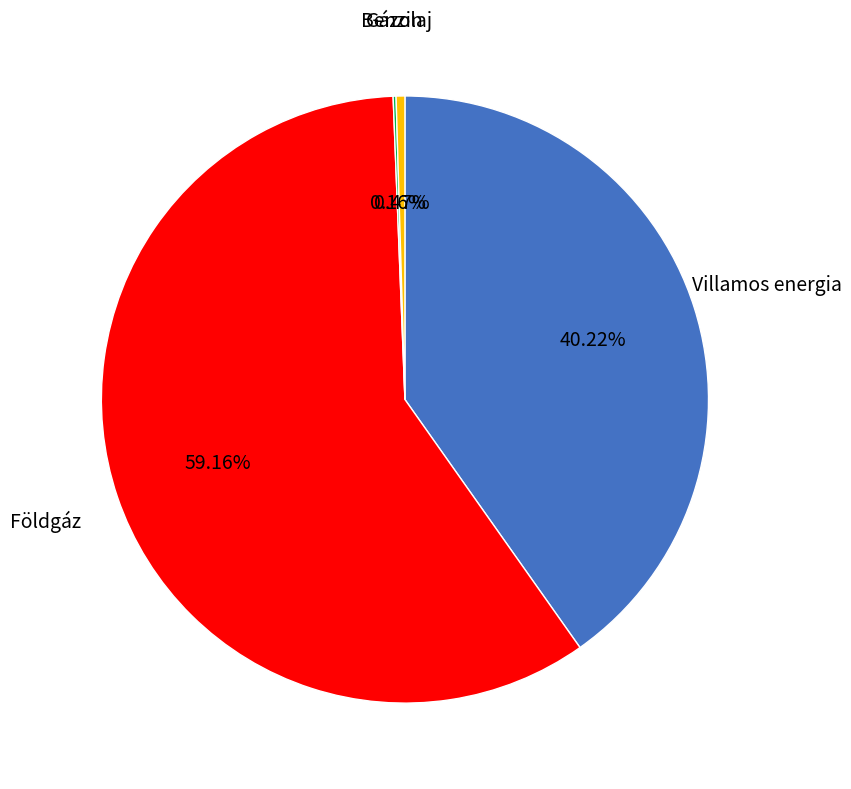

To the nearest percent, what is the average slice percentage?

25%